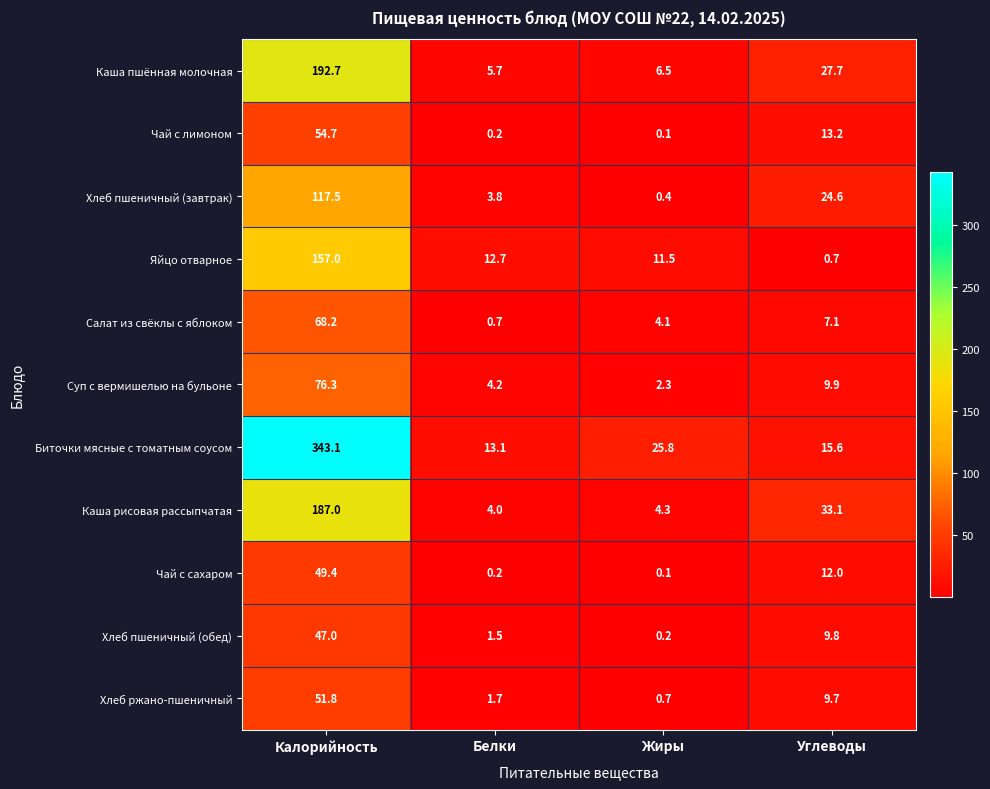

What is the difference between the maximum and minimum values in the Каша пшённая молочная series?

187.0